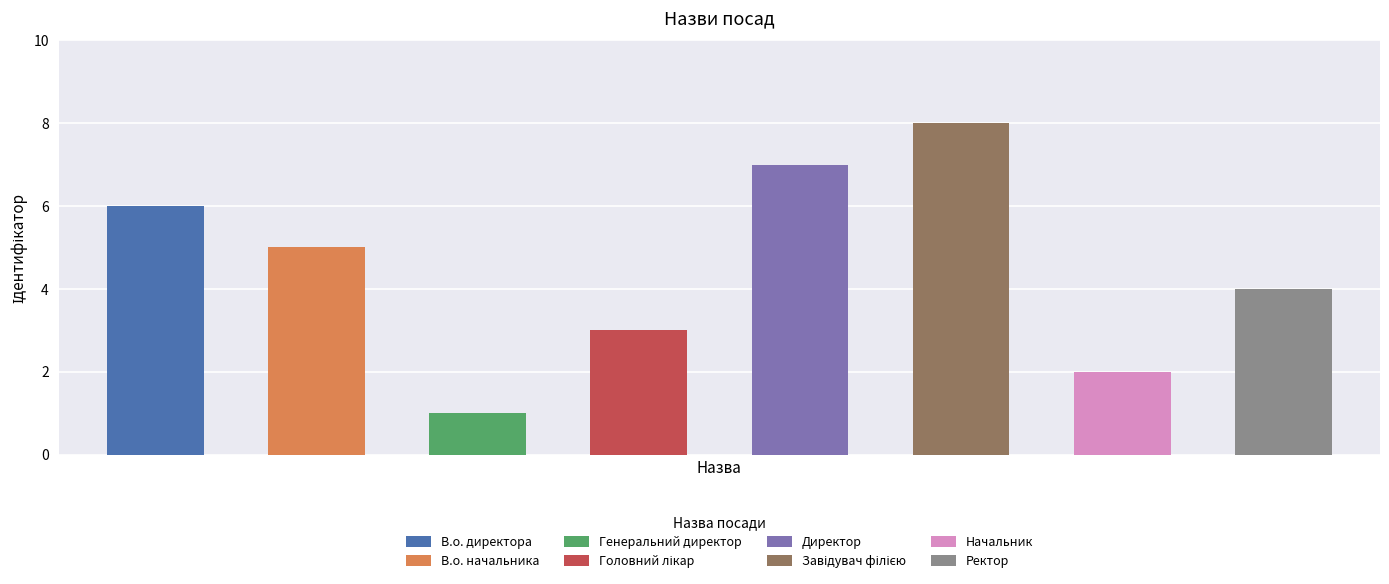

Between Директор and В.о. директора, which is larger?

Директор